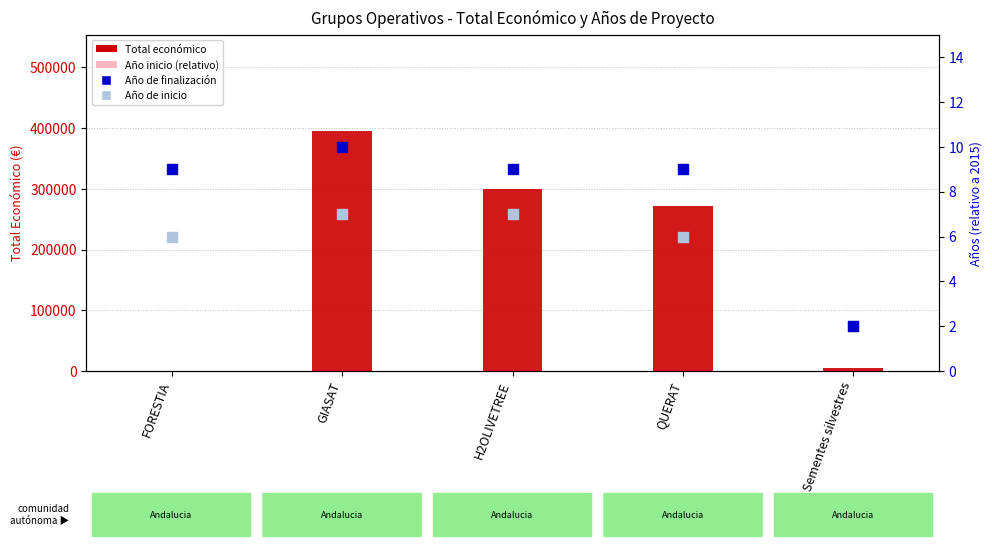

What are all the series names shown in the legend?

Total economico, Ano de inicio (rel.), Ano de finalizacion, Ano de inicio